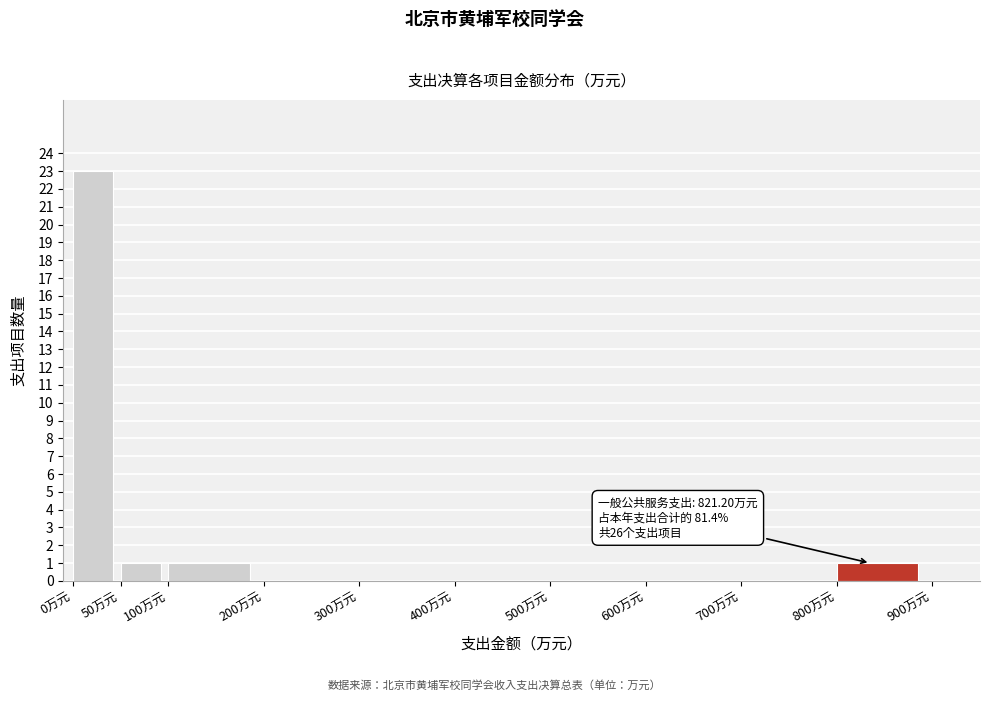

Over which range of the x-axis is the bar tallest?

0 to 50